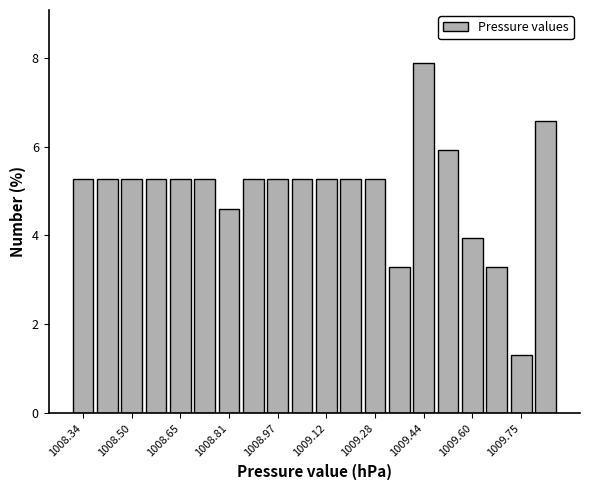

Read against the x-axis, roughly where is the centre of the tallest bar?

1009.44